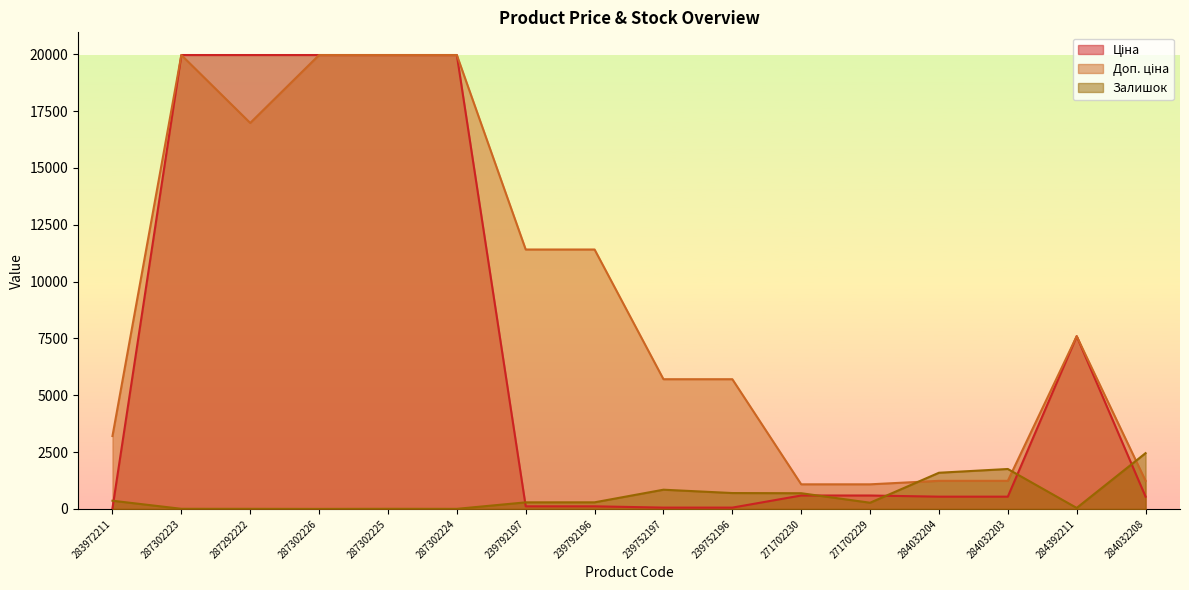

What are all the series names shown in the legend?

Ціна, Доп. ціна, Залишок